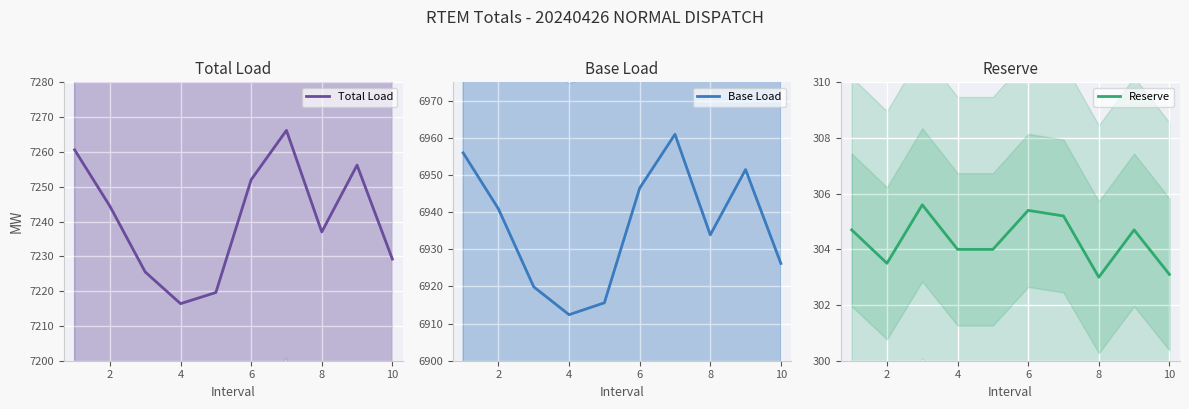

The Total Load series shows 7216.4 at 4. True or false?

True